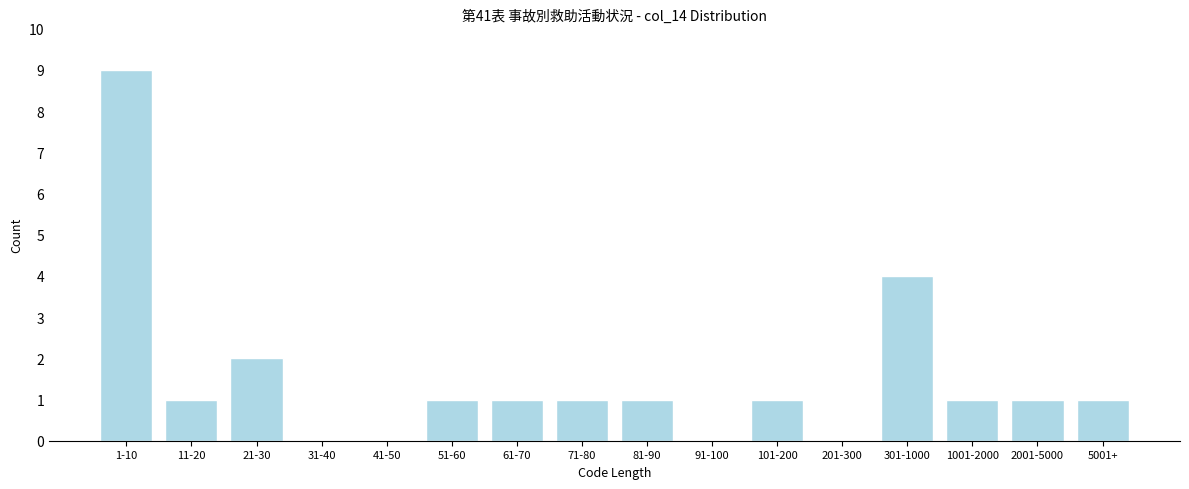

Reading left to right, what are all the values shown in this chart?

1-10=9	11-20=1	21-30=2	31-40=0	41-50=0	51-60=1	61-70=1	71-80=1	81-90=1	91-100=0	101-200=1	201-300=0	301-1000=4	1001-2000=1	2001-5000=1	5001+=1